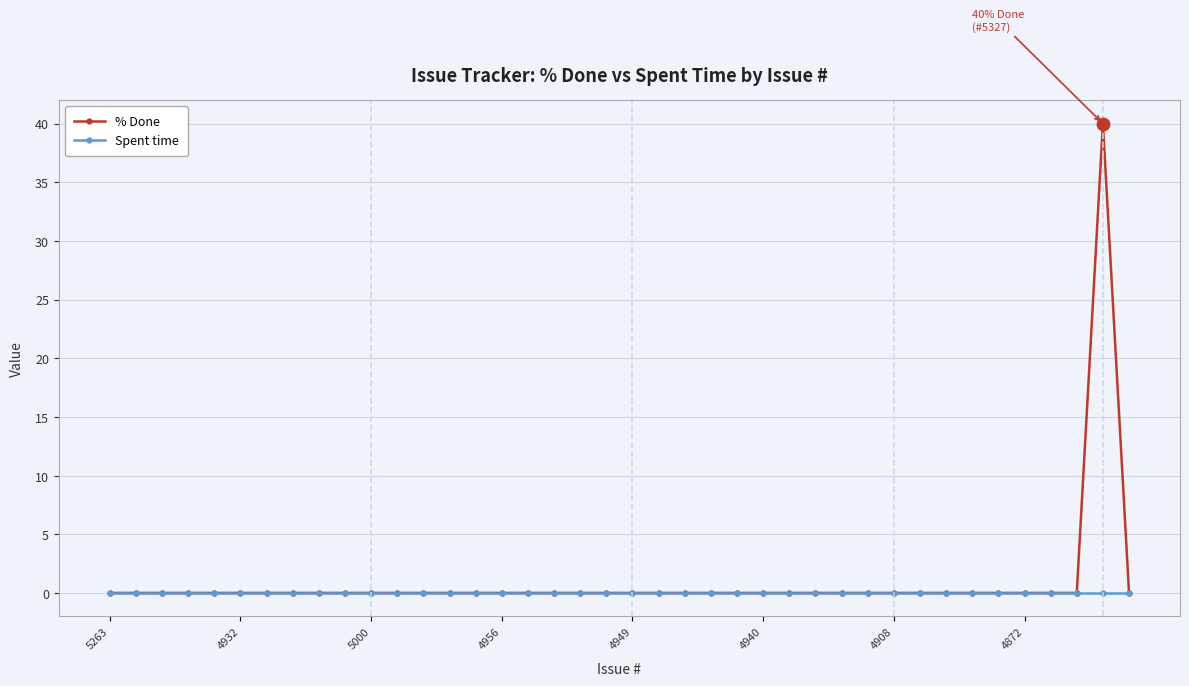

Which series has the widest spread of values?

% Done